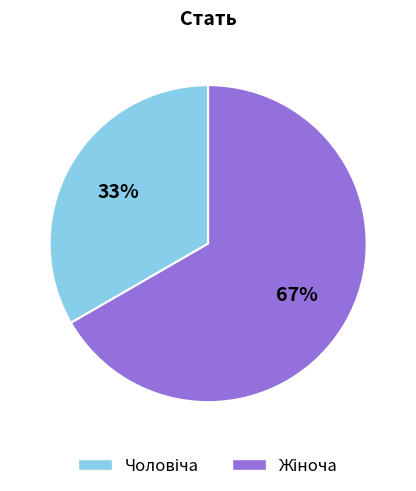

To the nearest percent, what is the average slice percentage?

50%